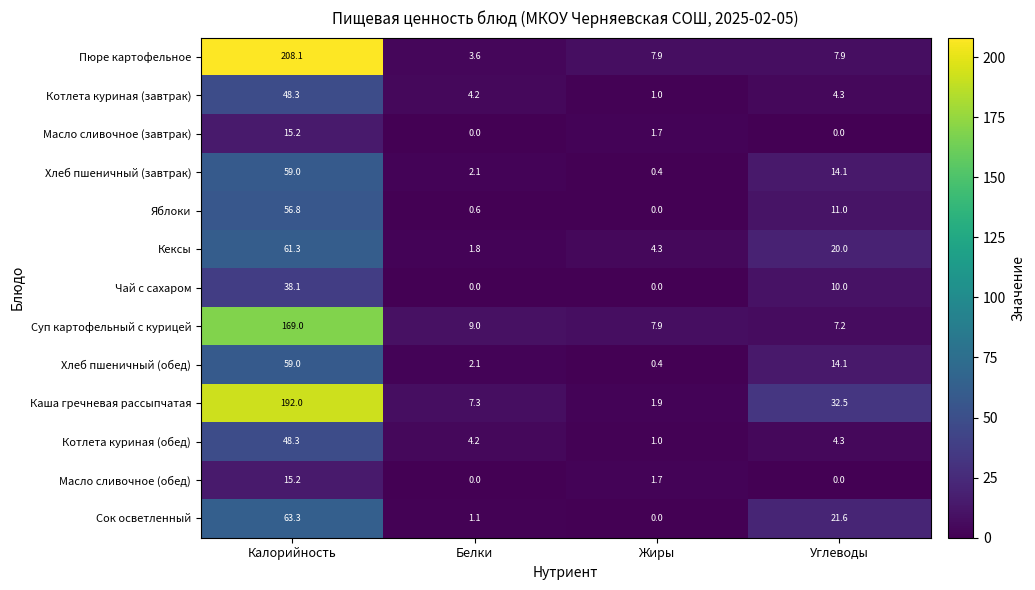

What is the spread (max minus min) of values at Жиры?

7.9